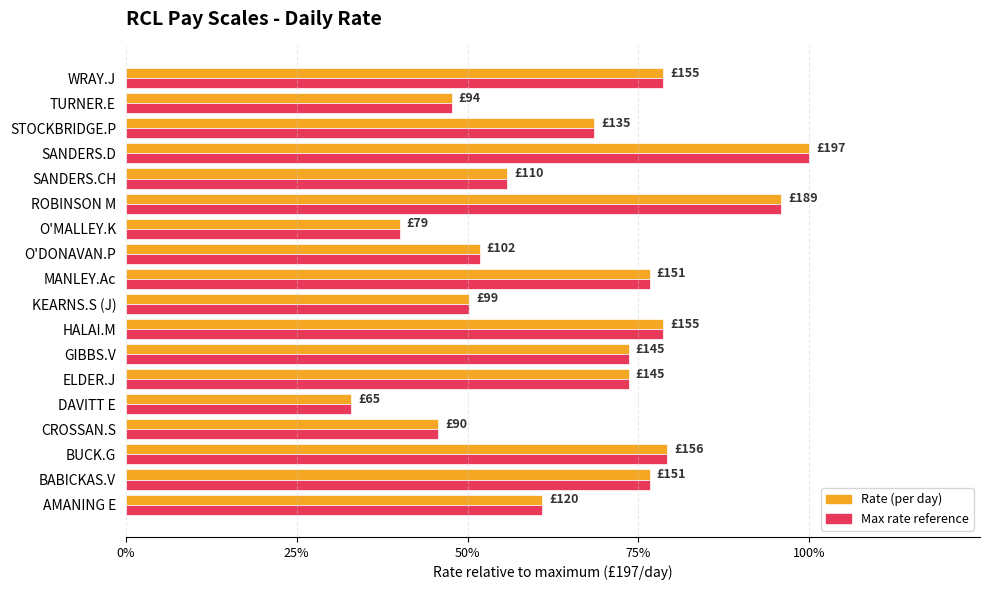

Reading right to left, transcribe all the data shown in this chart.

Rate (normalized avg): 0.8	0.5	0.7	1.0	0.6	1.0	0.4	0.5	0.8	0.5	0.8	0.7	0.7	0.3	0.5	0.8	0.8	0.6
Rate (normalized max): 0.8	0.5	0.7	1.0	0.6	1.0	0.4	0.5	0.8	0.5	0.8	0.7	0.7	0.3	0.5	0.8	0.8	0.6